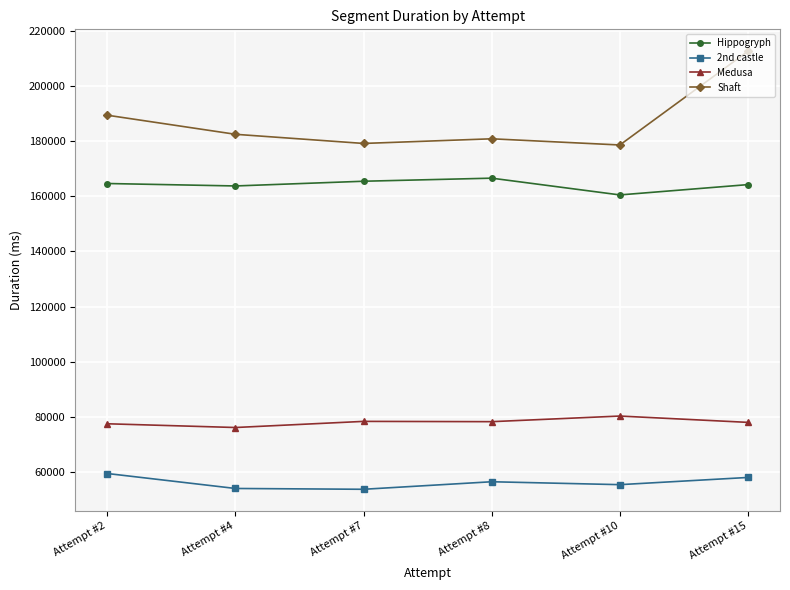

Which label corresponds to the largest value in the chart?

Attempt #15